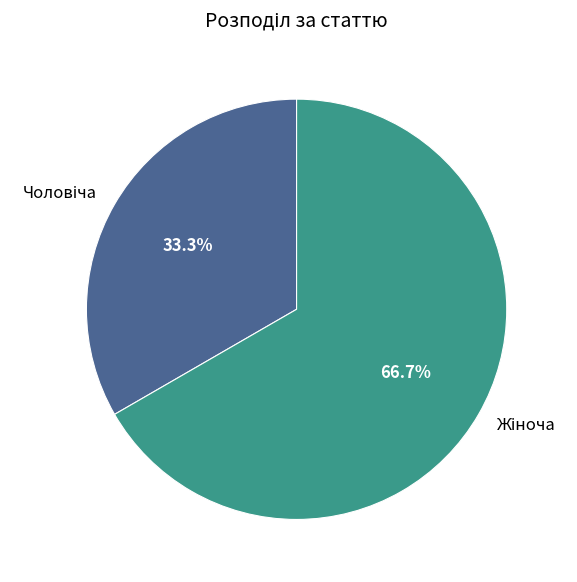

How many segments does this pie chart have?

2